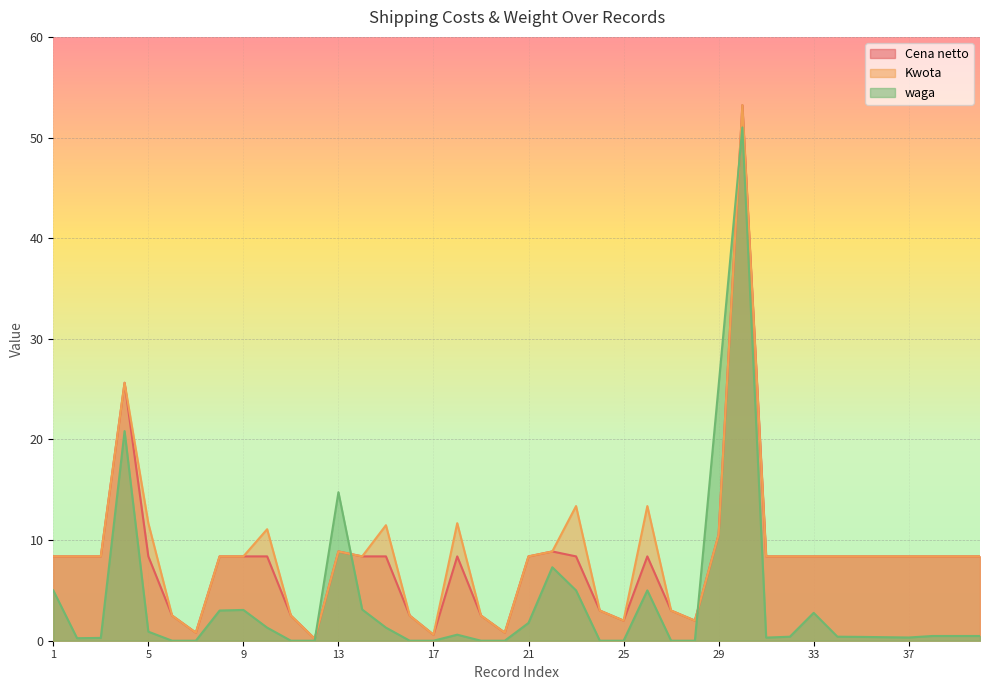

Rank the series by their maximum value, from lowest to highest.

waga, Cena netto, Kwota